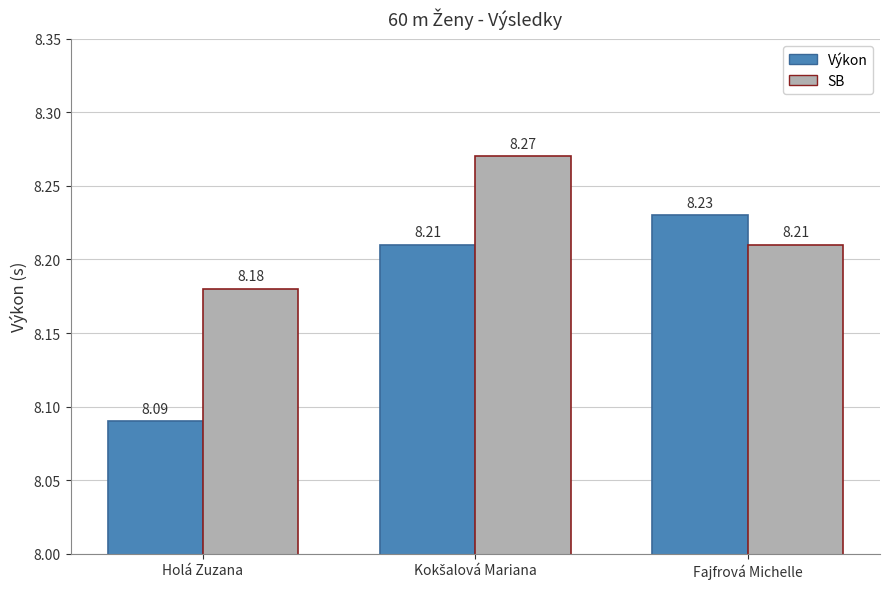

What position from the right is Holá Zuzana?

3